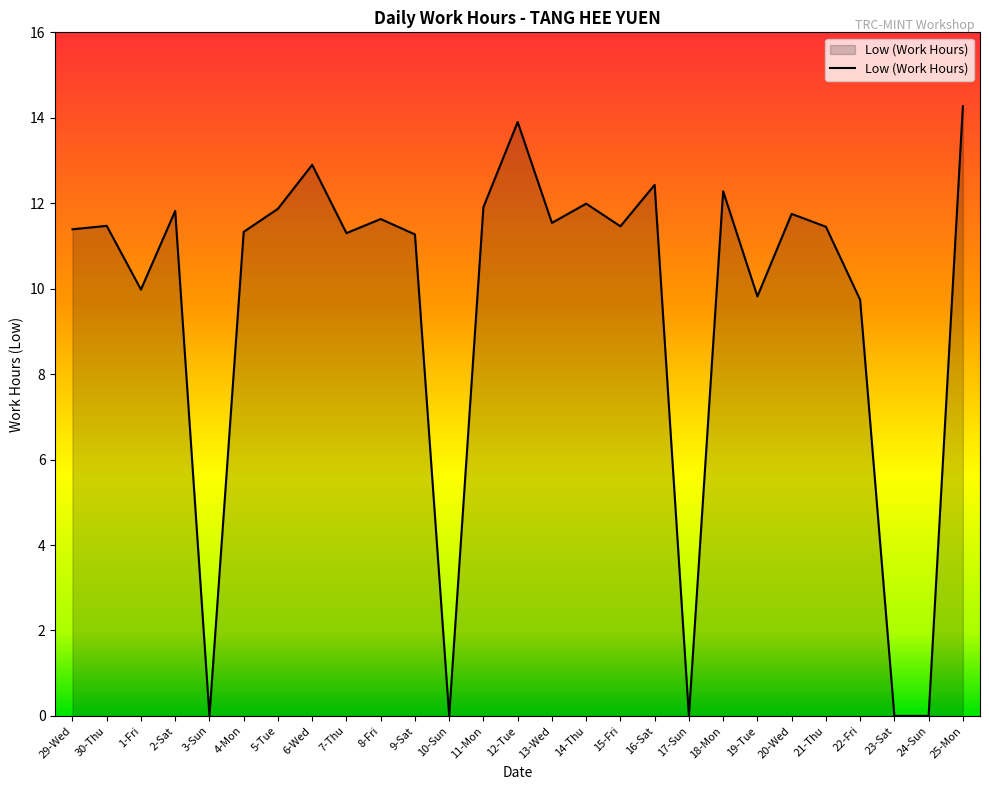

What is the difference between the maximum and minimum values?

14.3